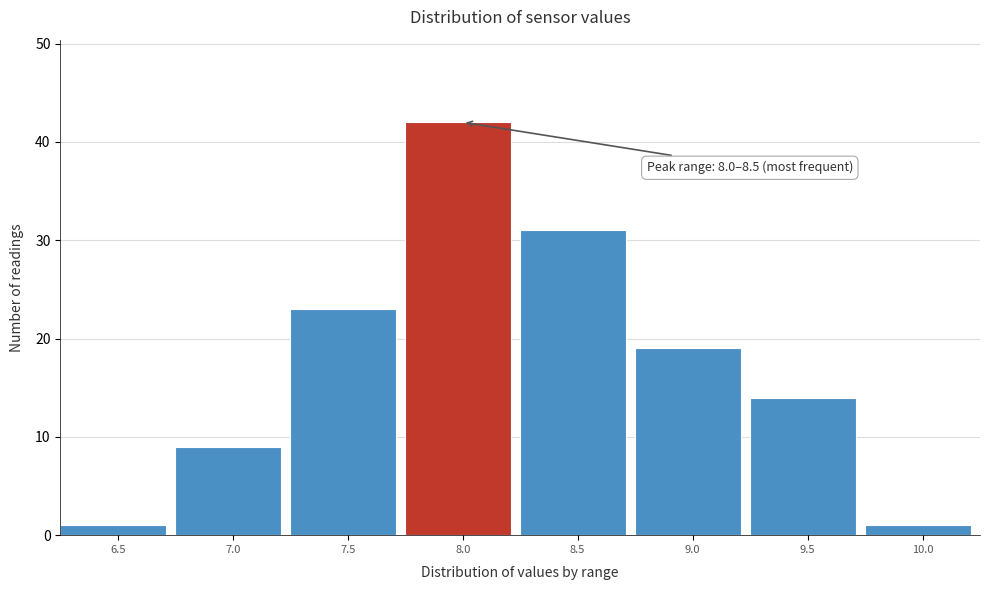

Reading right to left, transcribe all the data shown in this chart.

1	14	19	31	42	23	9	1